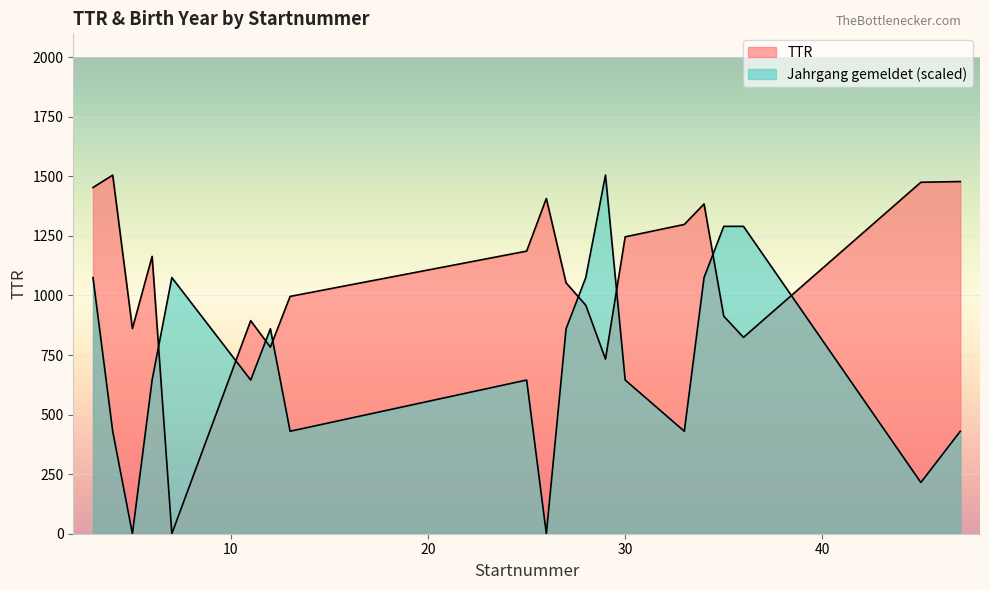

What is the difference between the highest and lowest values at 28?

116